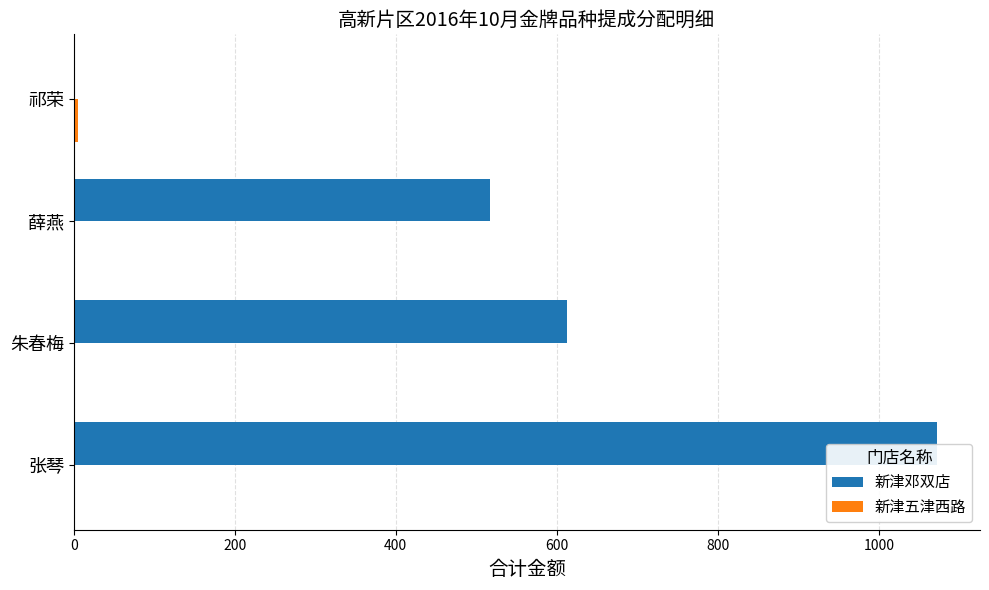

How many values in the 新津邓双店 series exceed 612?

2